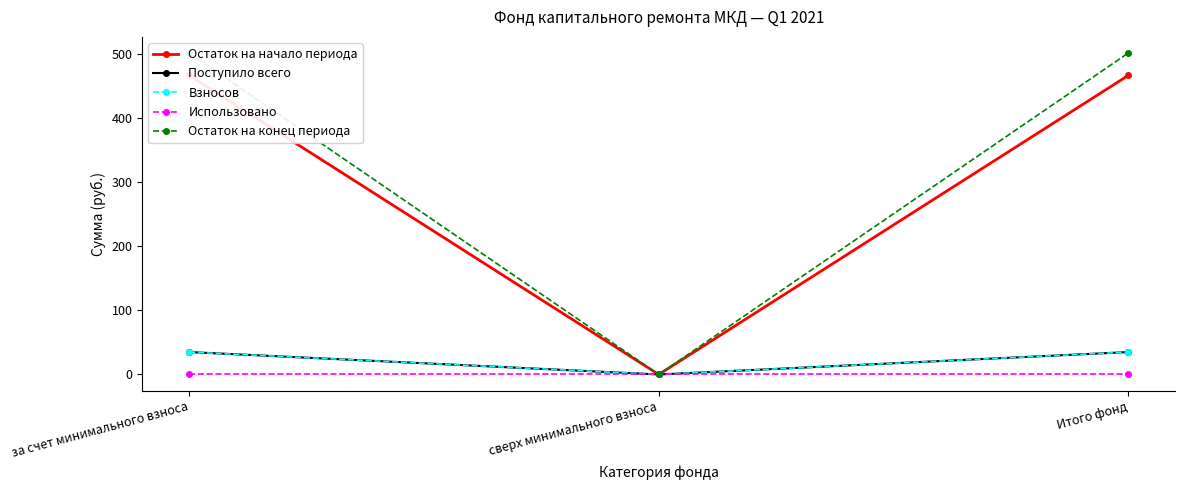

At Итого фонд, list the series in order from smallest to largest.

Использовано, Поступило всего, Взносов, Остаток на начало периода, Остаток на конец периода